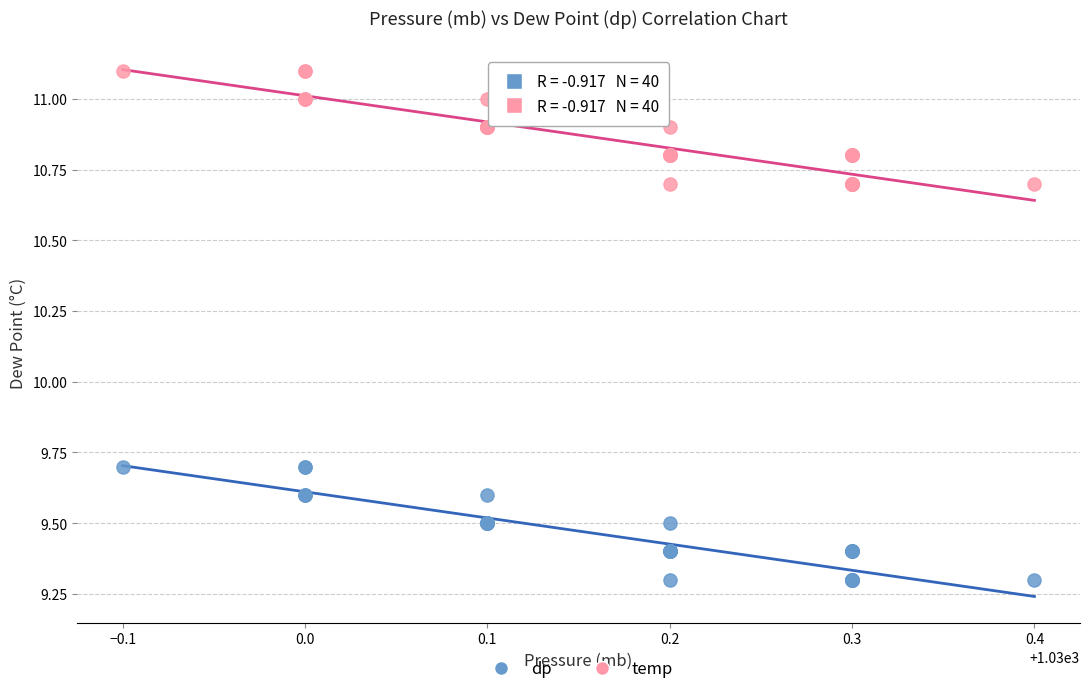

What is the X range (max minus min) for the scatter plot?

0.5